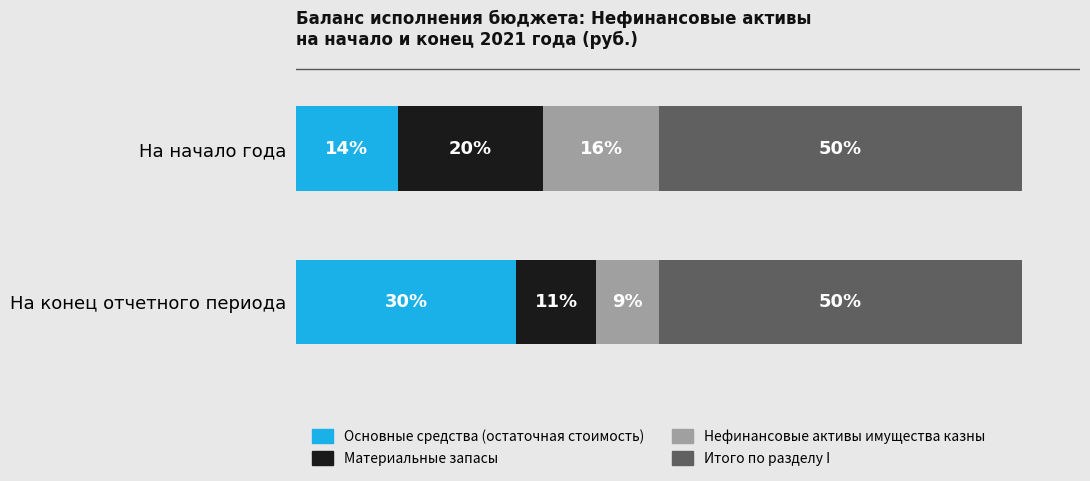

Rank the categories by Основные средства (остаточная стоимость) value from highest to lowest.

На конец отчетного периода, На начало года